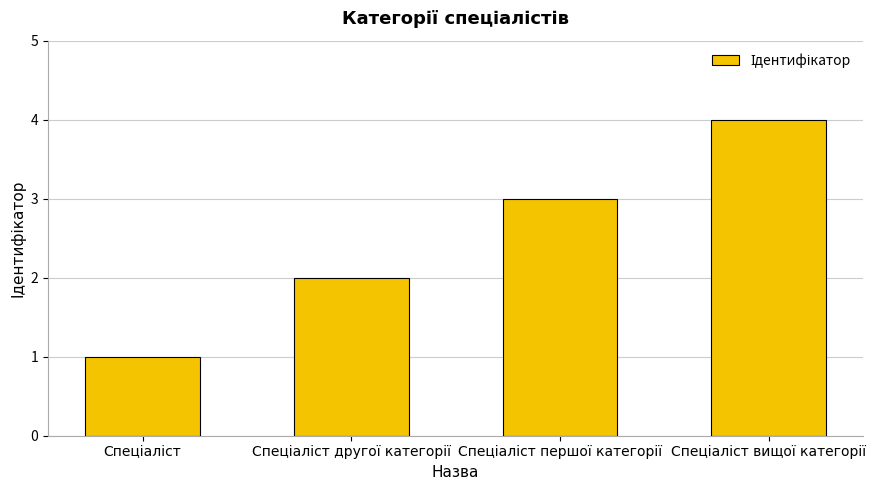

What is the maximum value shown in the chart?

4